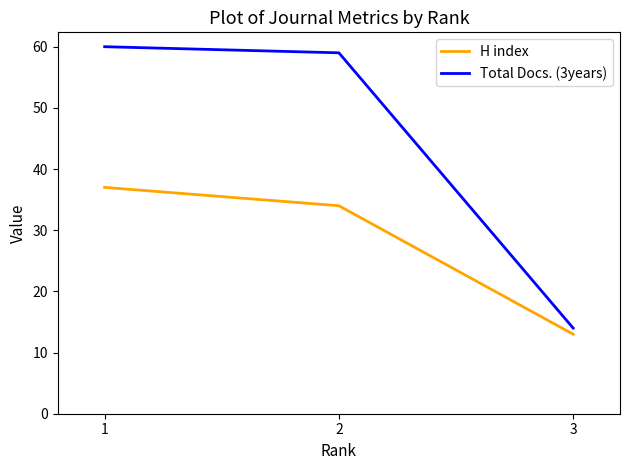

Is this an area chart (filled region under the line)?

No